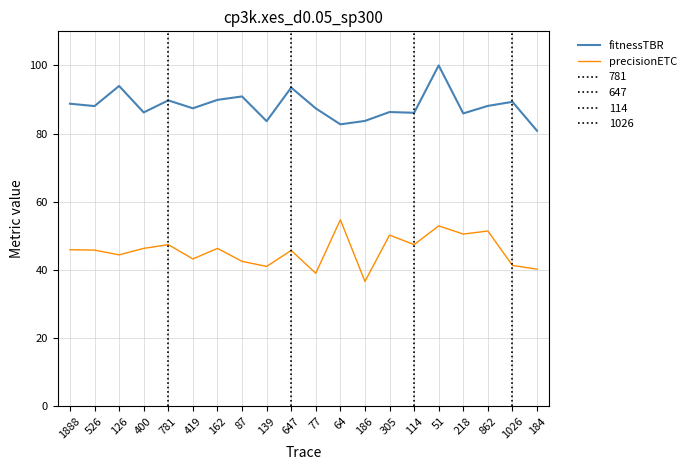

Which series has the largest total across all categories?

fitnessTBR